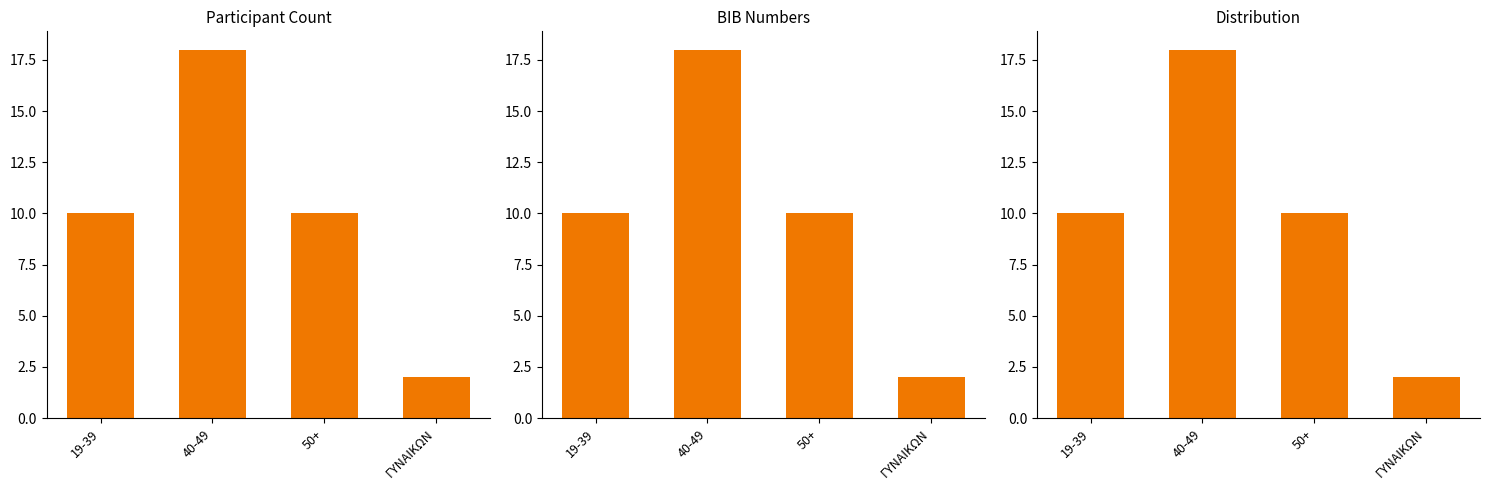

Which category has the lowest value across all series?

ΓΥΝΑΙΚΩΝ